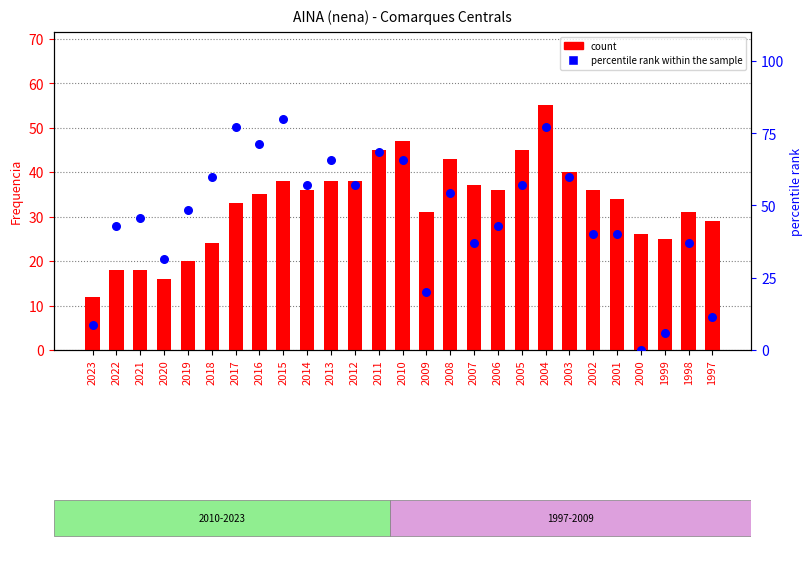

What are all the series names shown in the legend?

count, percentile rank within the sample